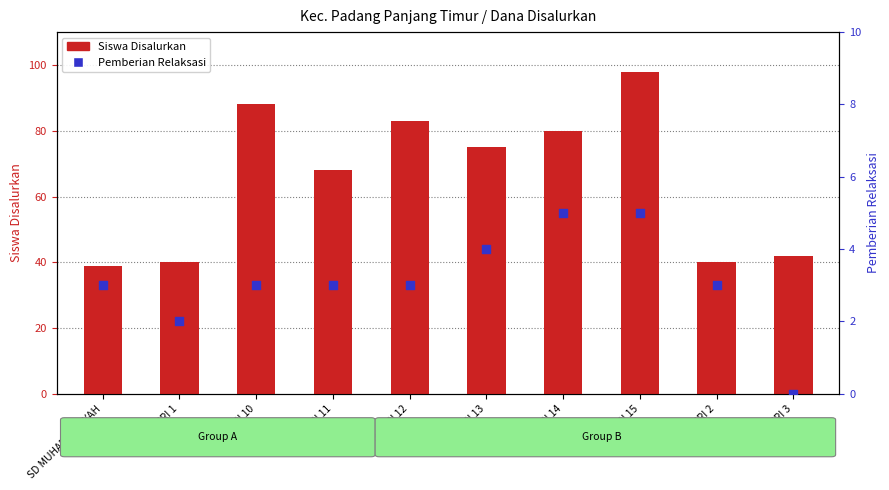

What are all the series names shown in the legend?

Siswa Disalurkan, Pemberian Relaksasi